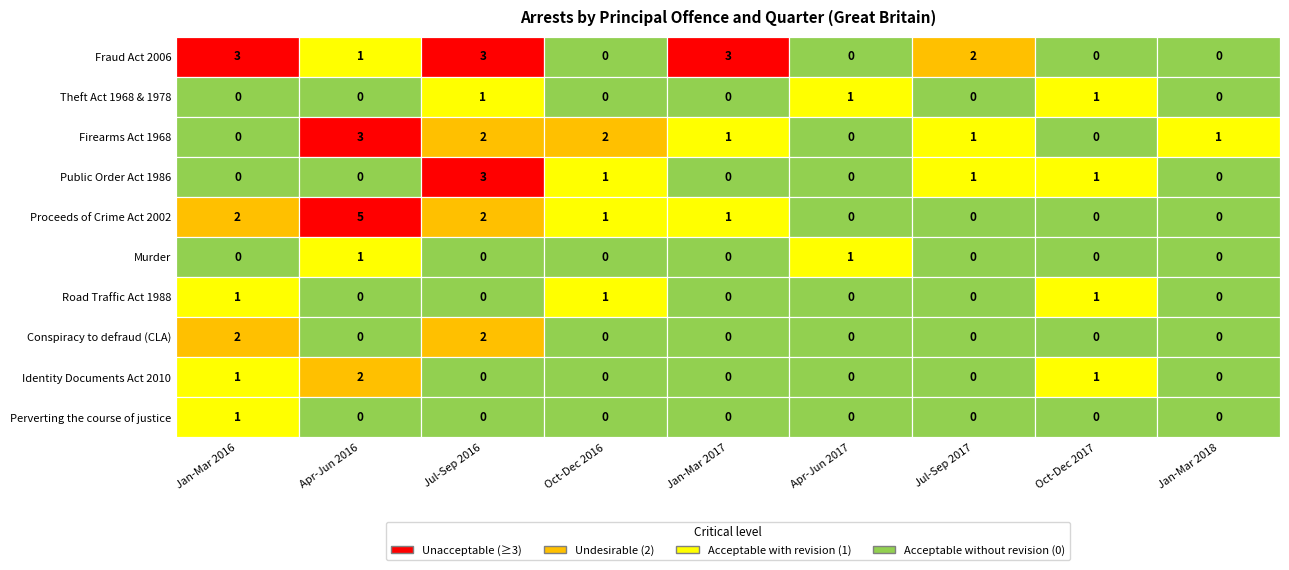

What is the difference between the maximum and minimum values in the Identity Documents Act 2010 series?

2